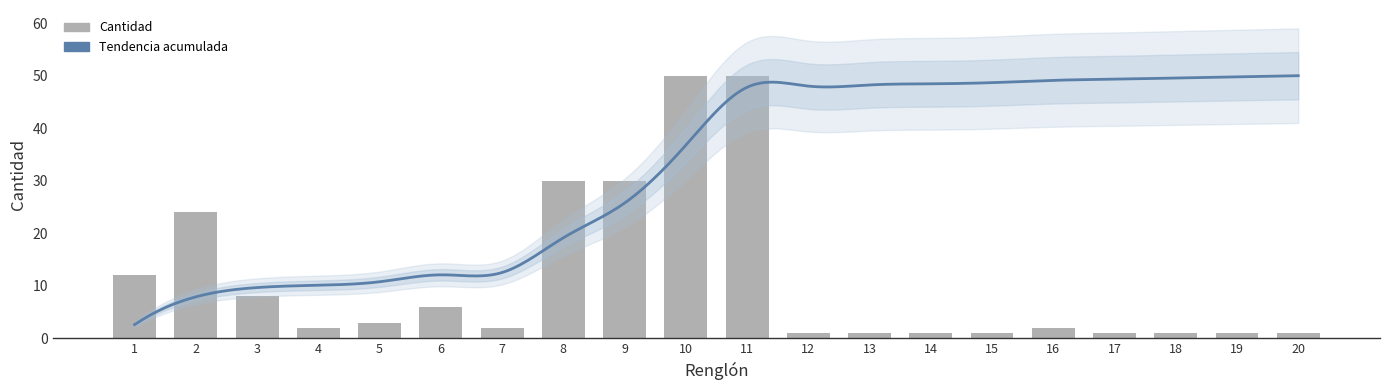

List the labels in order of value, largest first.

10, 11, 8, 9, 2, 1, 3, 6, 5, 4, 7, 16, 12, 13, 14, 15, 17, 18, 19, 20